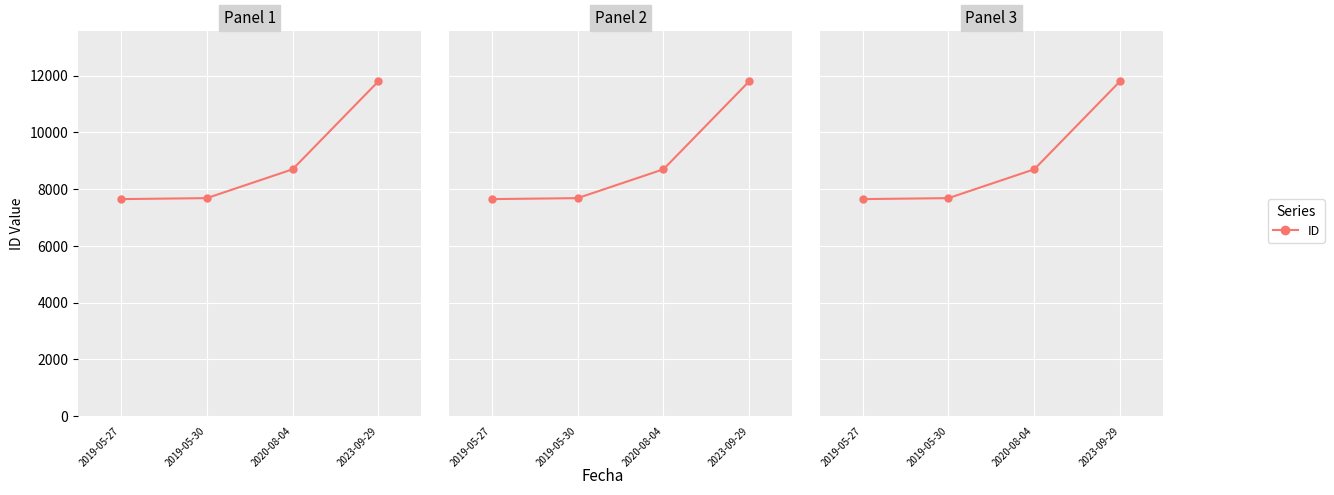

The chart shows a value of 14655 at 2020-08-04. True or false?

False